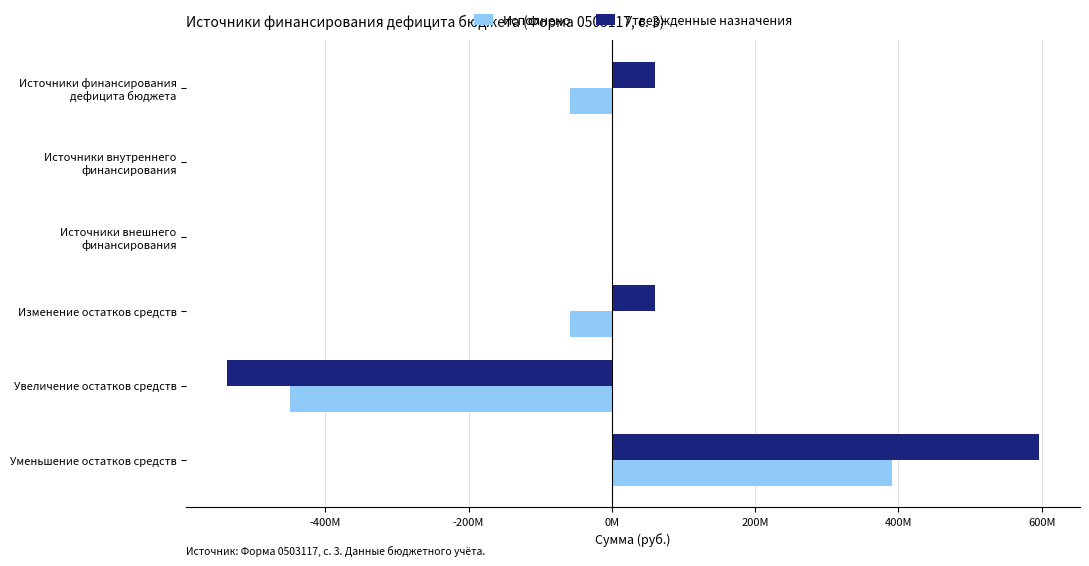

What are all the series names shown in the legend?

Исполнено, Утвержденные назначения